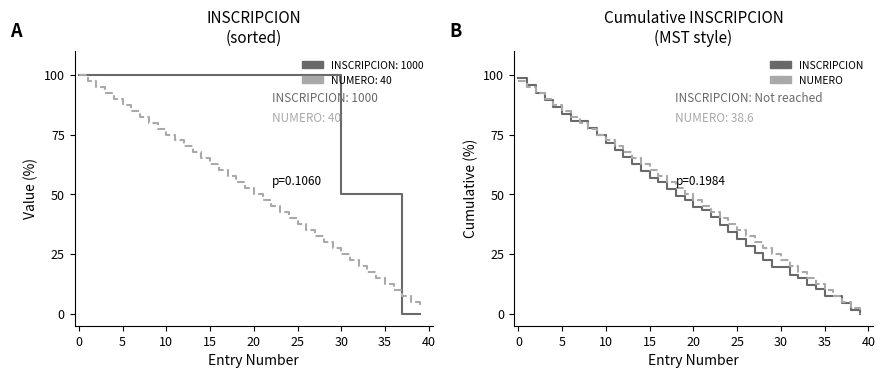

How many times do NUMERO progression and INSCRIPCION cumulative cross each other?

3